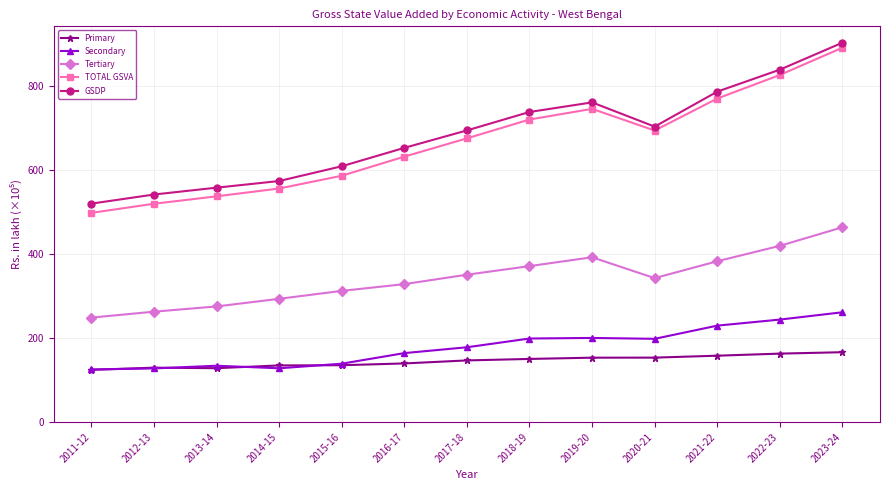

Which series has the largest range (max minus min)?

TOTAL GSVA